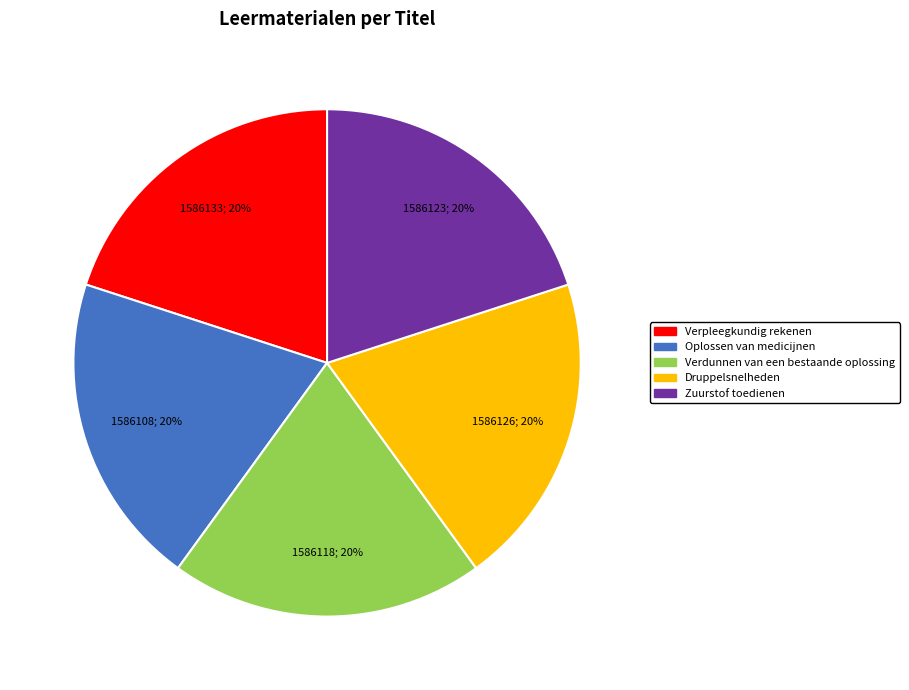

Count the number of slices in the pie.

5